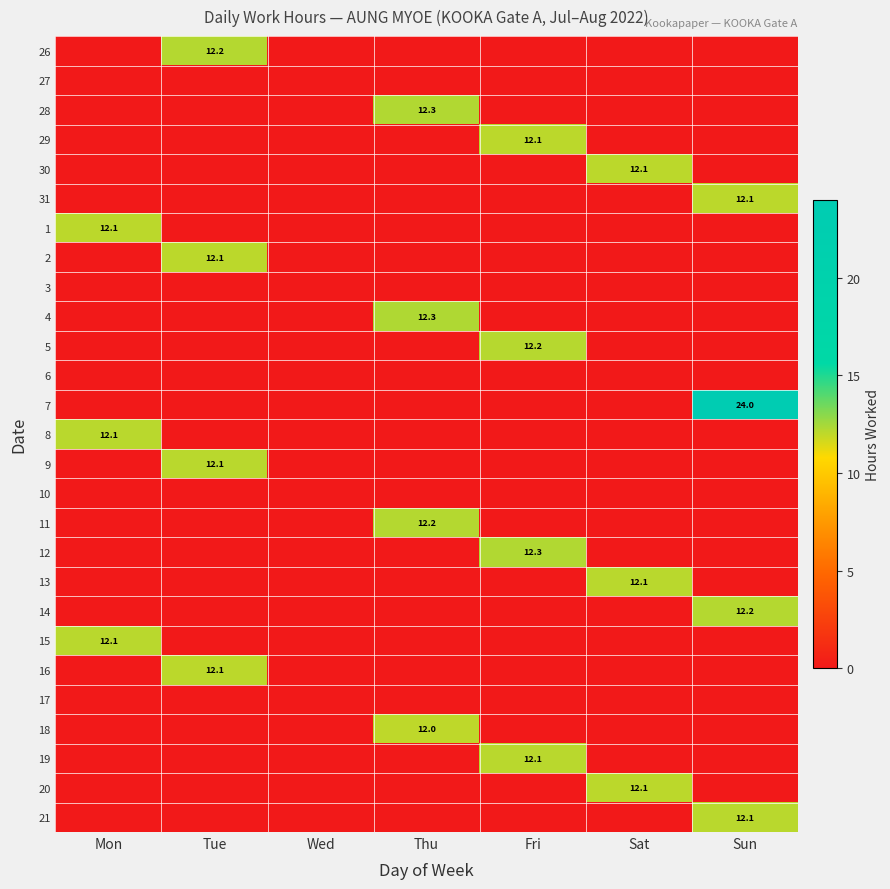

Is it true that 15 equals 19.0 at Mon?

False